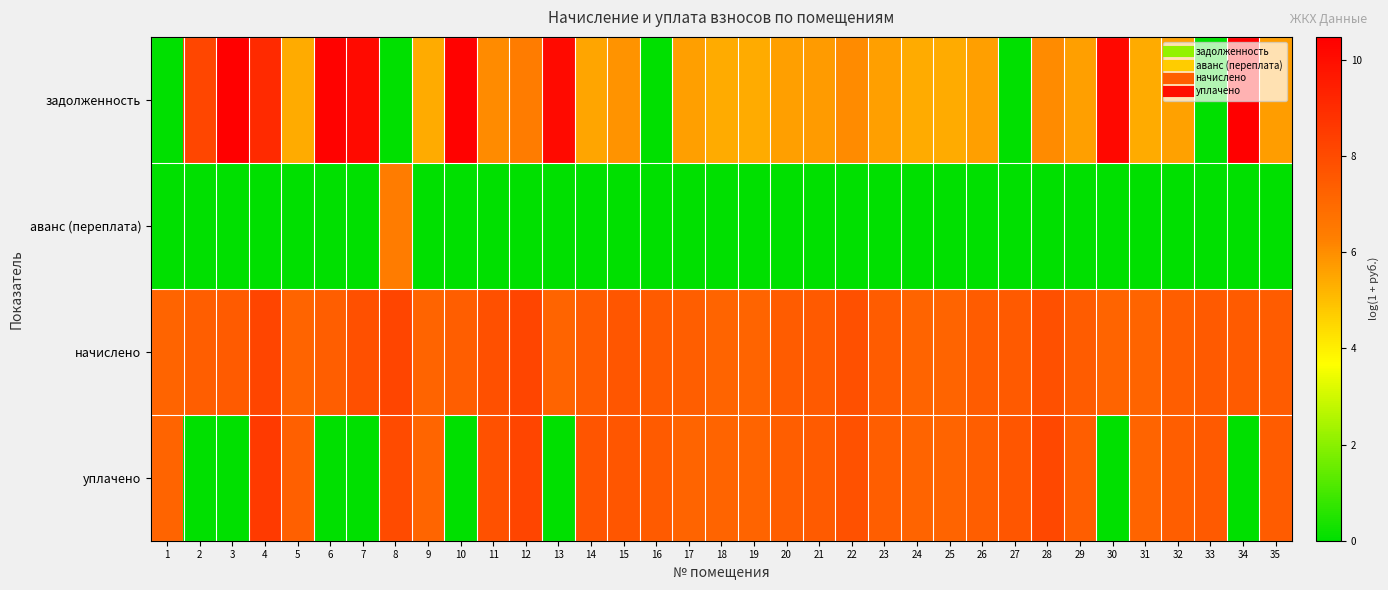

Which series has the largest total across all categories?

начислено